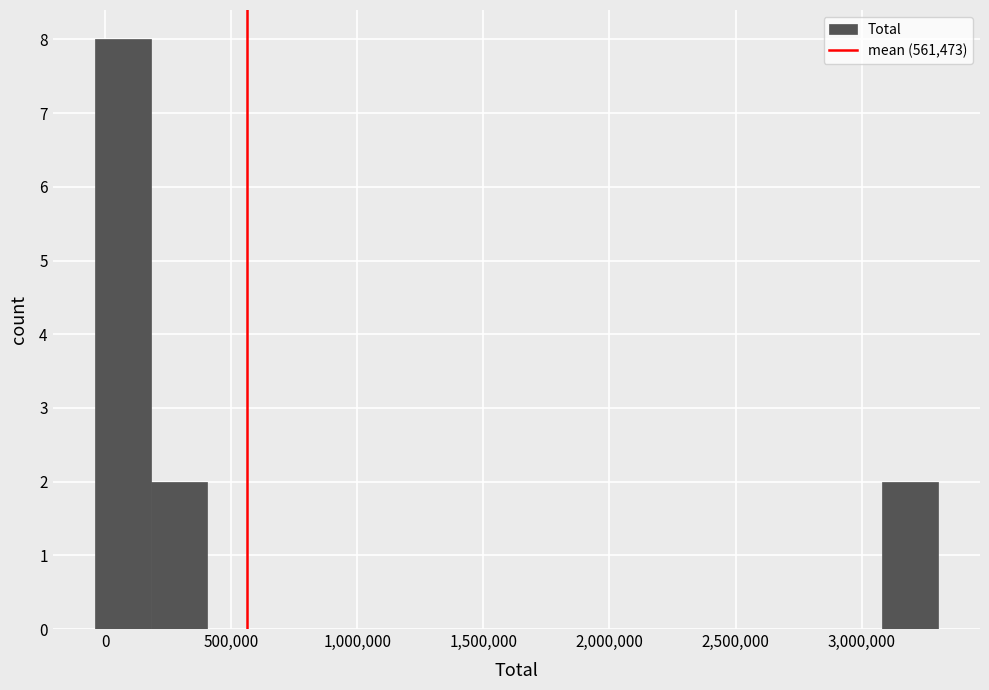

Reading left to right, transcribe this chart: for each bar, give the range it covers on the x-axis and its height. Neither the bar edges nor the heights are printed on the chart, so give them approximately, as read against the axes.

-50000 to 200000: 8
200000 to 400000: 2
400000 to 650000: 0
650000 to 850000: 0
850000 to 1050000: 0
1050000 to 1300000: 0
1300000 to 1500000: 0
1500000 to 1750000: 0
1750000 to 1950000: 0
1950000 to 2200000: 0
2200000 to 2400000: 0
2400000 to 2650000: 0
2650000 to 2850000: 0
2850000 to 3100000: 0
3100000 to 3300000: 2